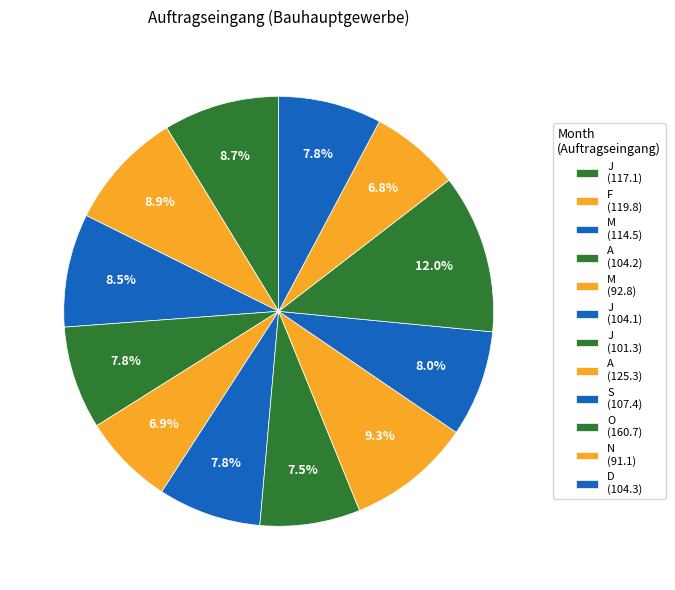

To the nearest percent, what is the difference between the largest and smallest slice percentages?

5%